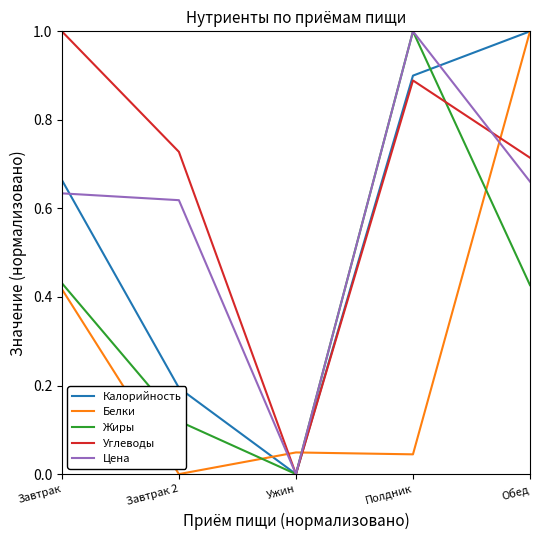

What is the maximum value shown in the chart?

1.0